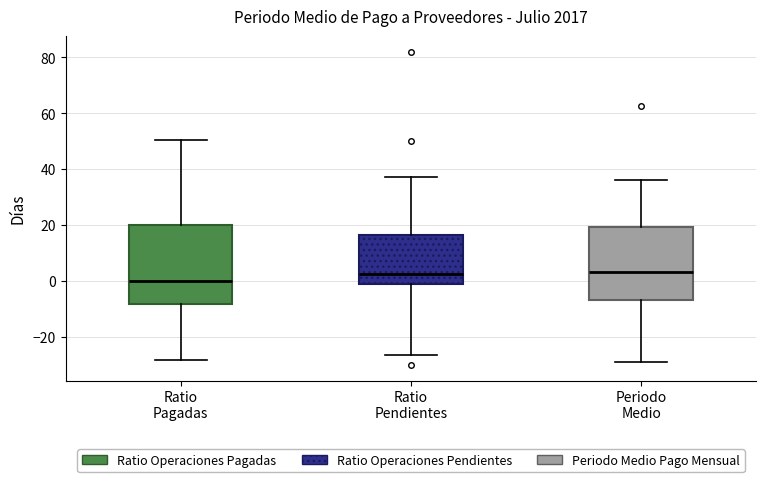

Reading left to right, read every box against the y-axis: the position of its median line, the range the box covers, and the ends of its whiskers. The values are not printed on the chart, so give them approximately, as read against the axis.

Ratio Pagadas: median 0, box -8 to 20, whiskers -28 to 50
Ratio Pendientes: median 2, box 0 to 16, whiskers -26 to 38
Periodo Medio: median 4, box -6 to 20, whiskers -30 to 36